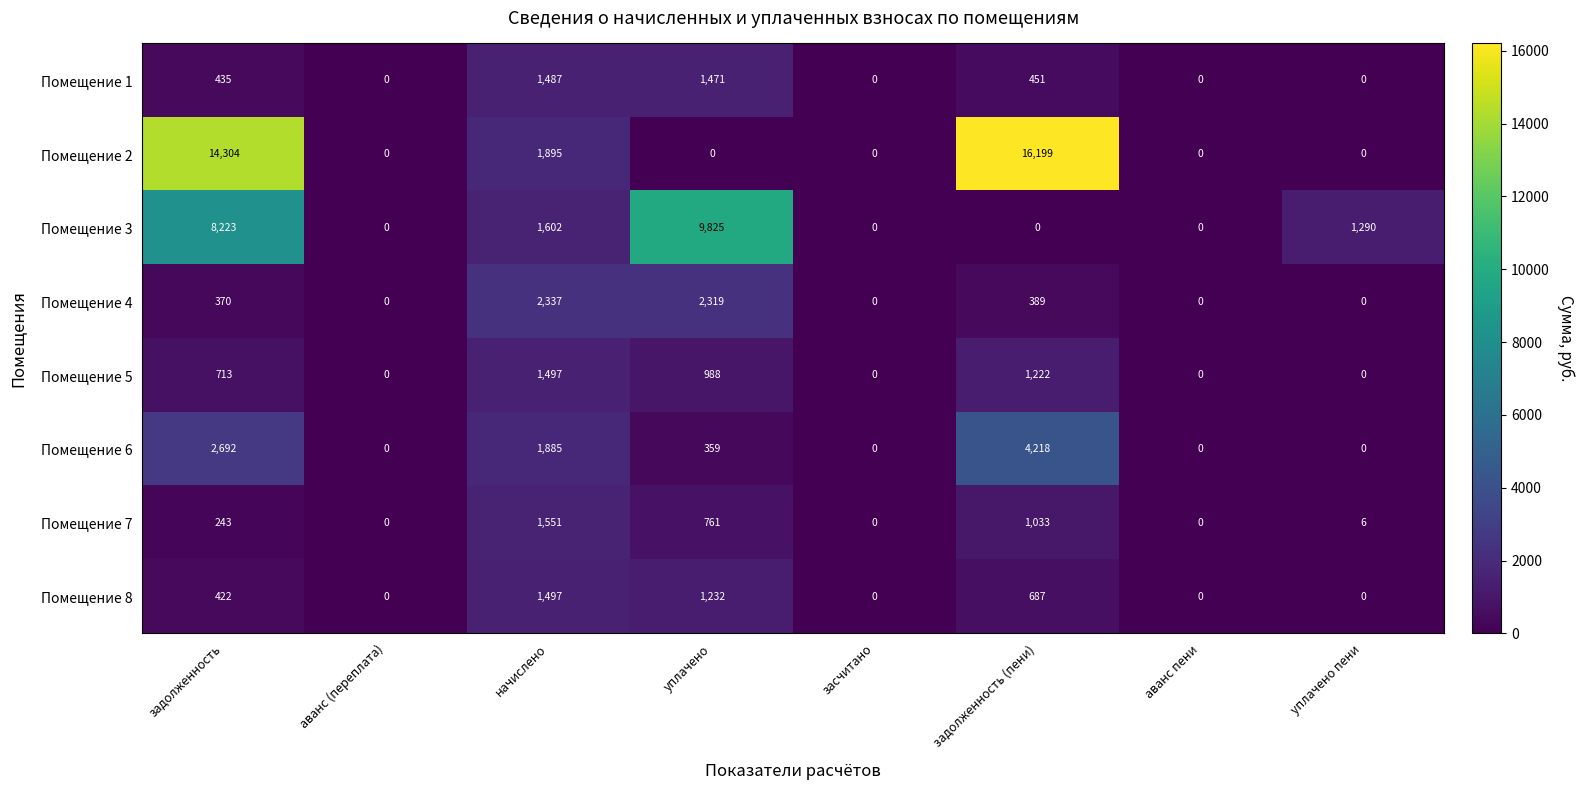

What is the difference between the Помещение 3 values at уплачено and уплачено пени?

8535